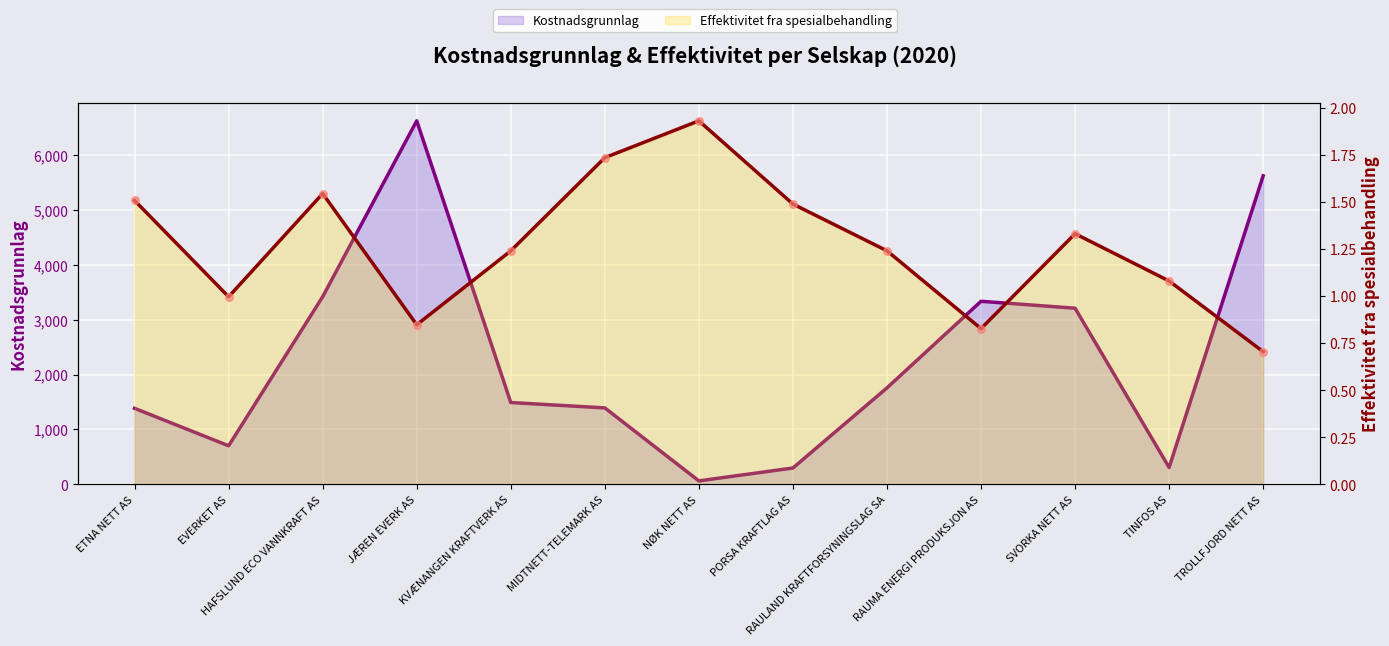

Which series reaches the maximum Y coordinate?

Kostnadsgrunnlag